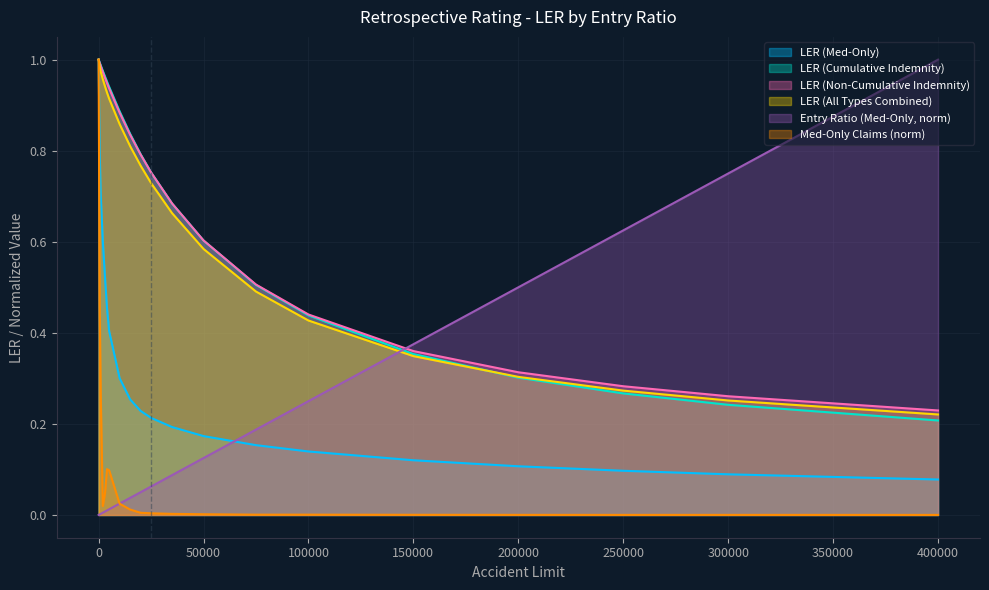

What is the difference between the maximum and minimum values in the LER (Non-Cumulative Indemnity) series?

0.8